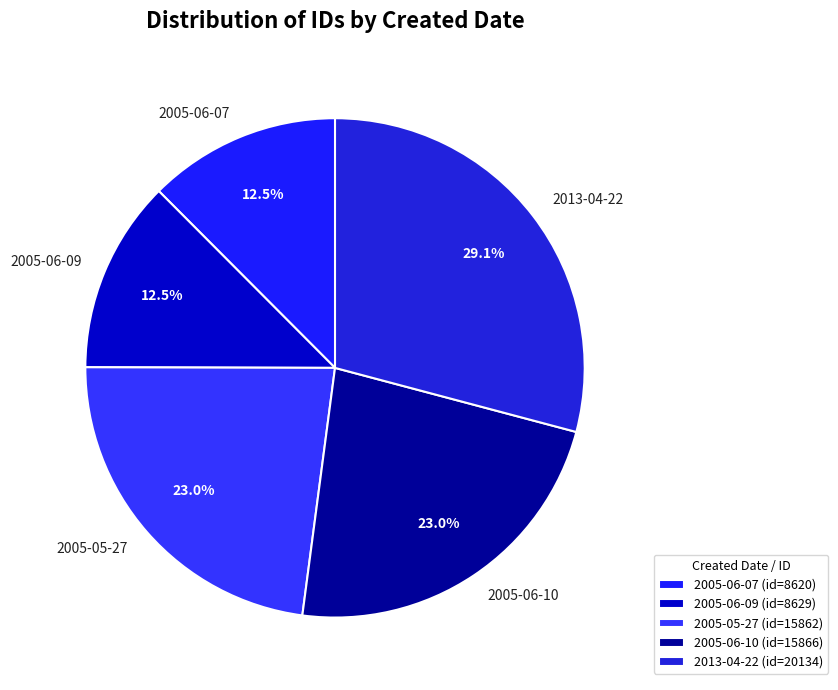

What is the largest slice in the pie chart?

2013-04-22